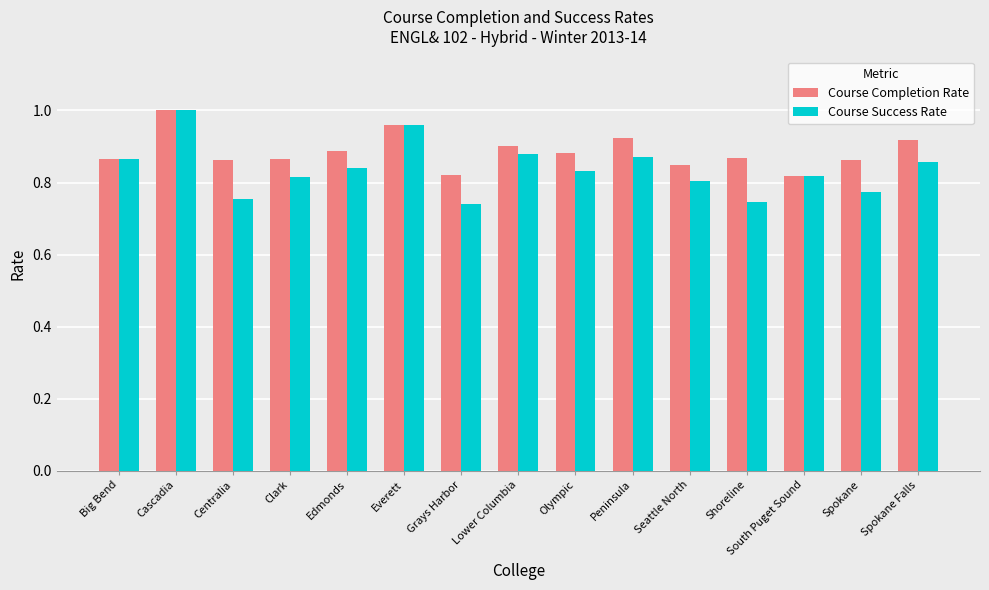

How many categories are shown in the chart?

15